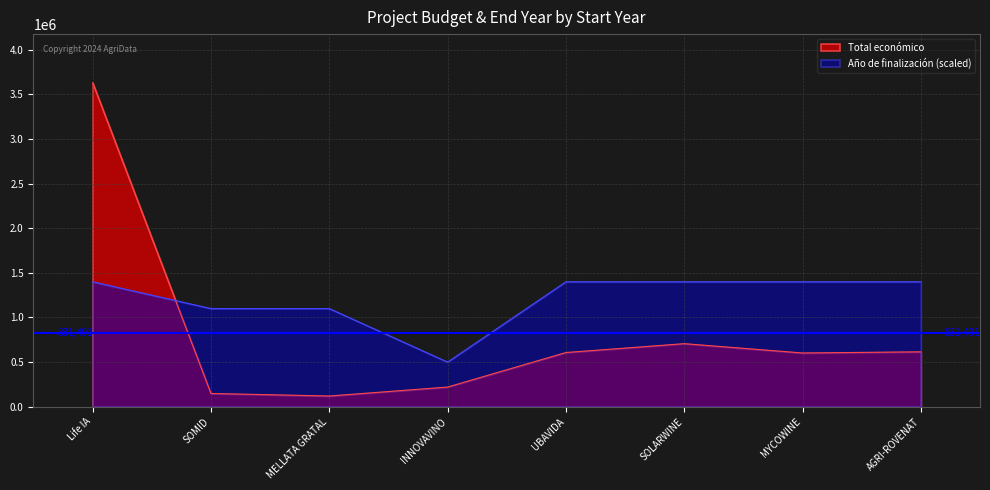

How many interior local valleys does the Total económico series have?

2